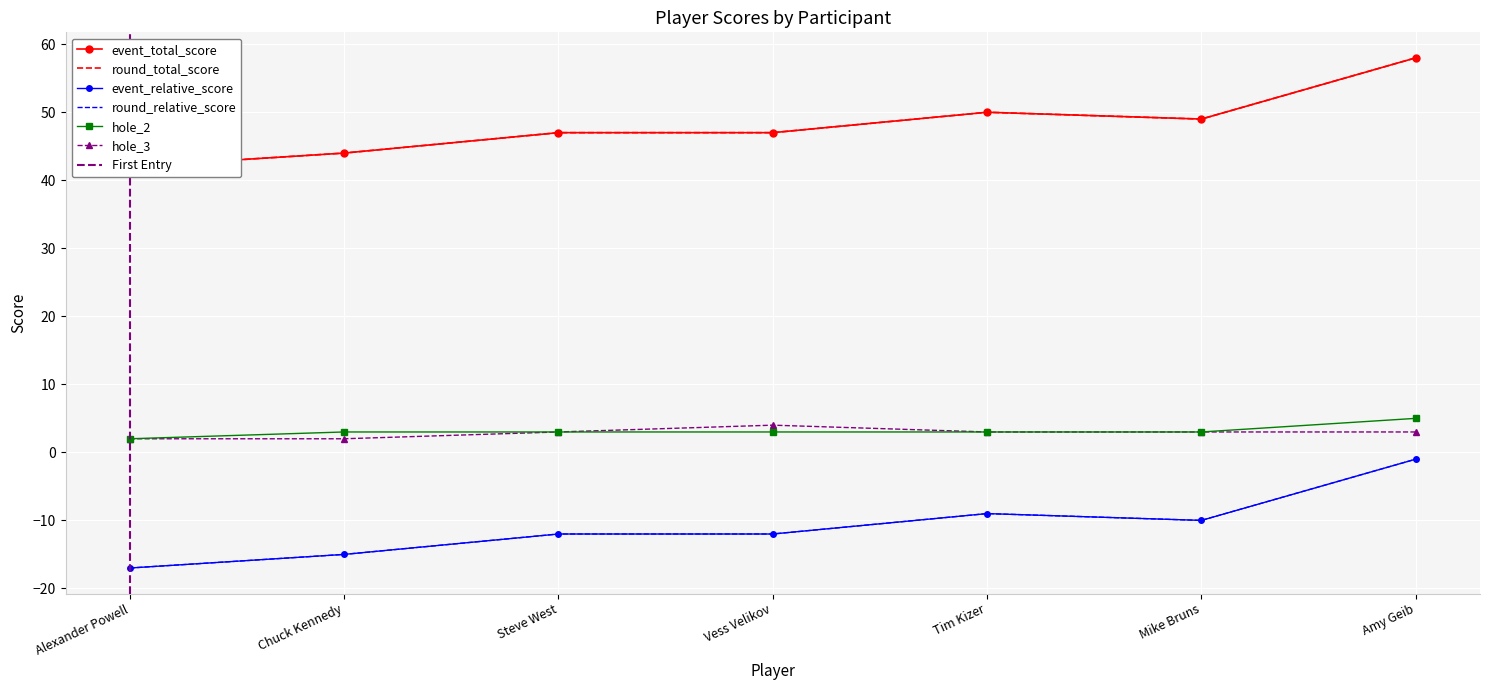

Which series has the widest spread of values?

event_relative_score